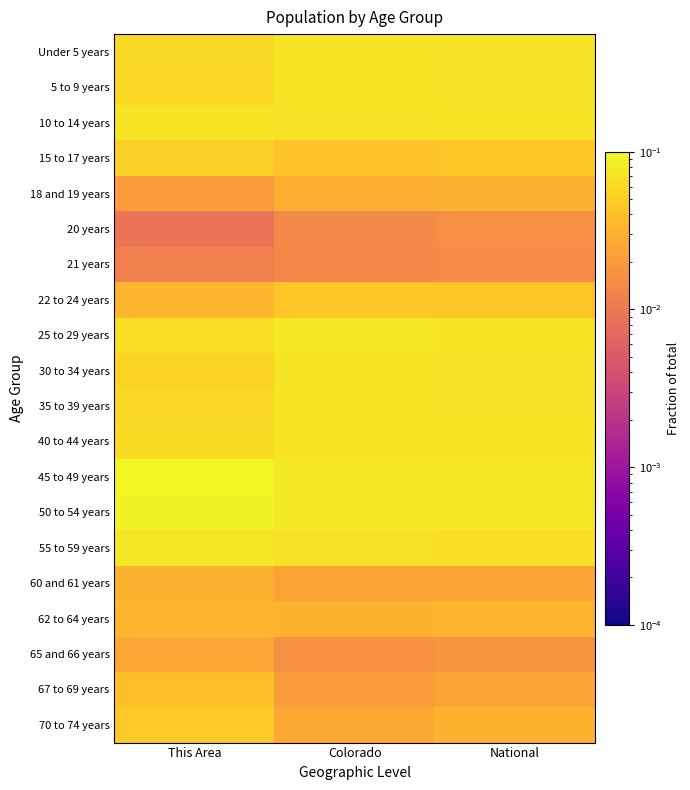

How many categories are shown in the chart?

3